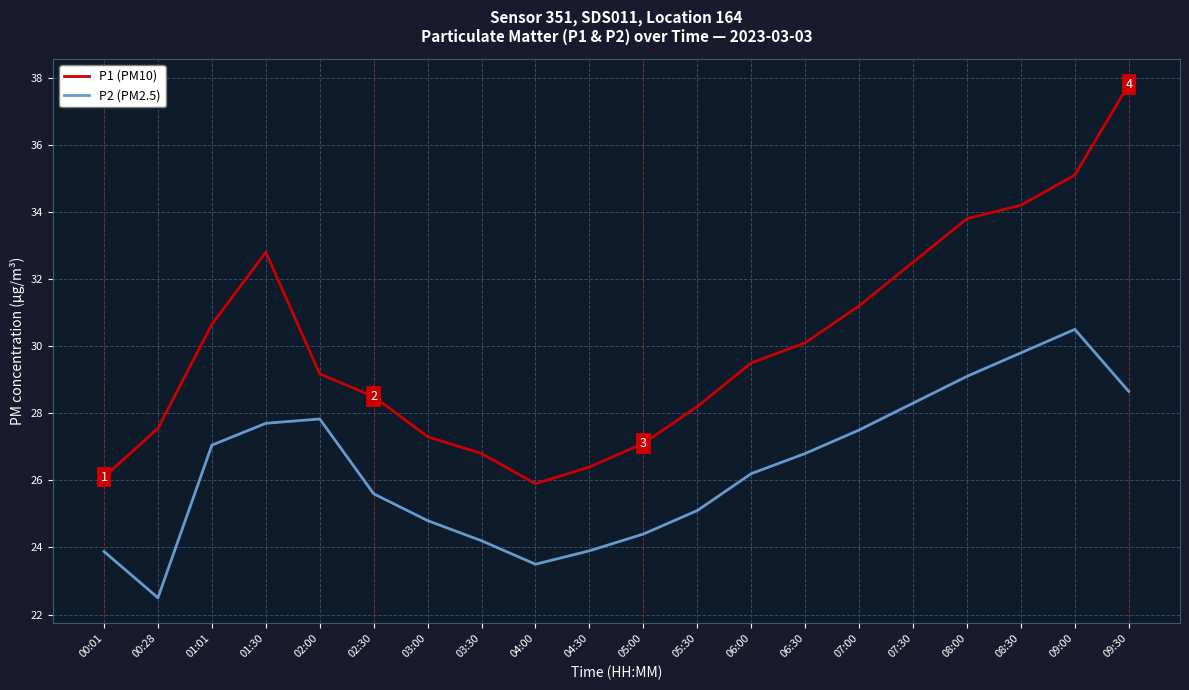

At which label does P2 (PM2.5) reach its peak?

09:00